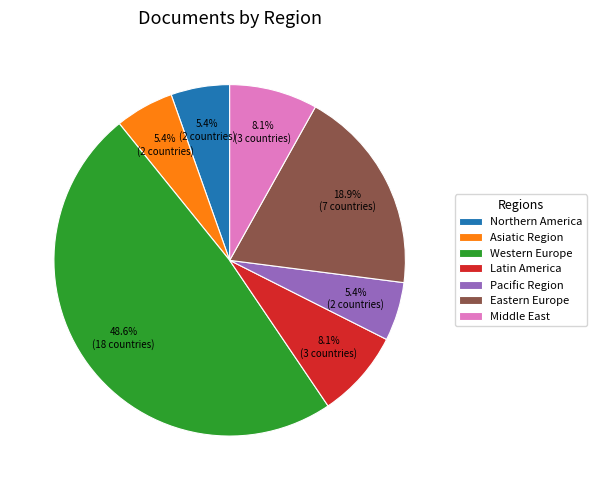

To the nearest percent, what is the difference between the largest and smallest slice percentages?

43%